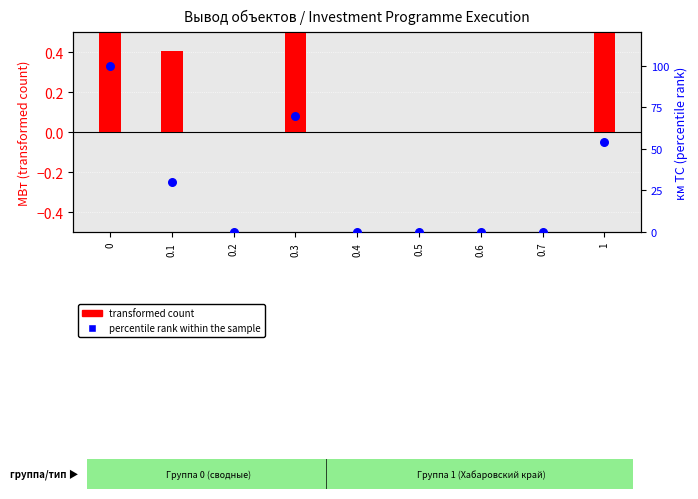

Which series has the largest total across all categories?

percentile rank within the sample